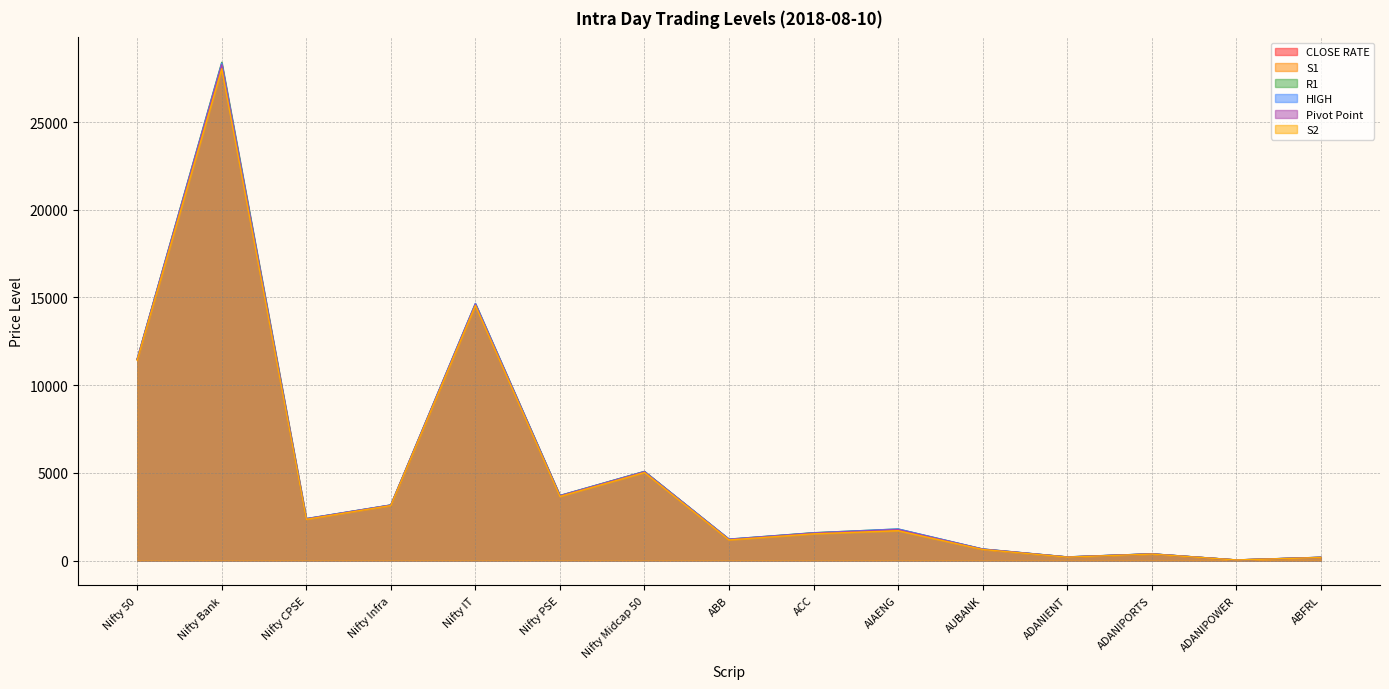

True or false: Pivot Point and R1 cross at least once.

False